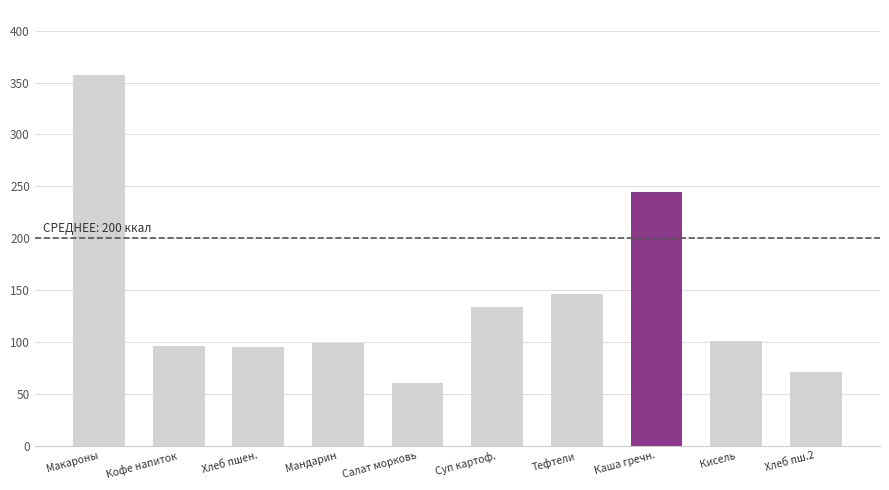

What is the minimum value shown in the chart?

60.0